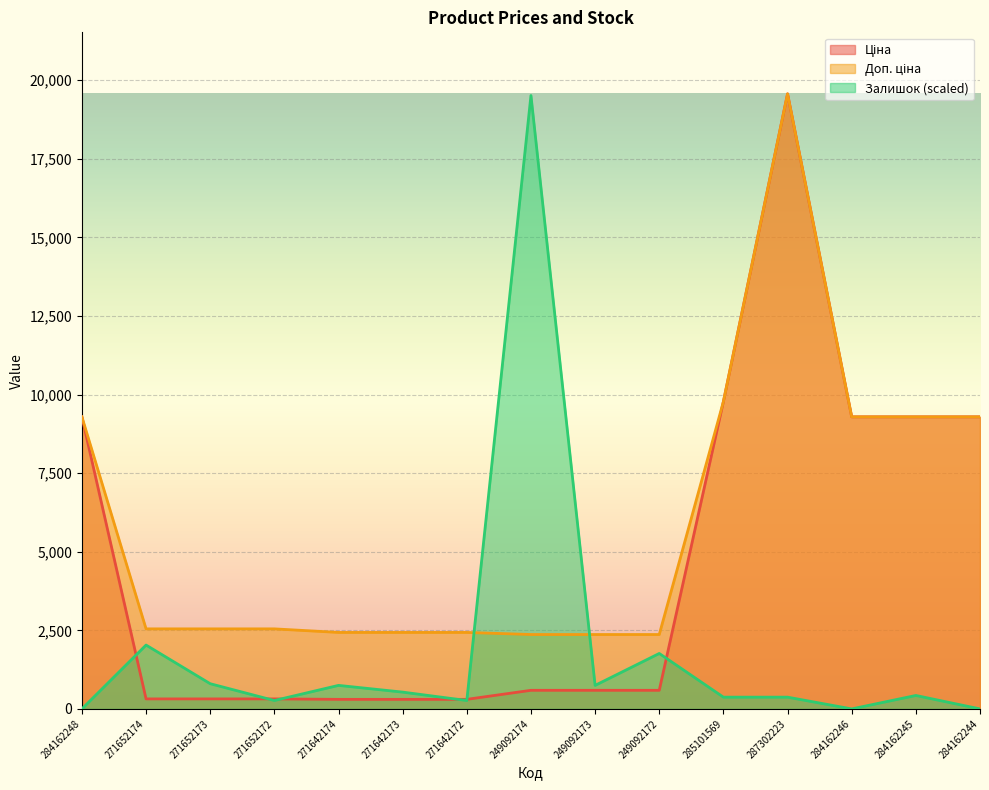

What is the lowest value of the Ціна series?

304.1